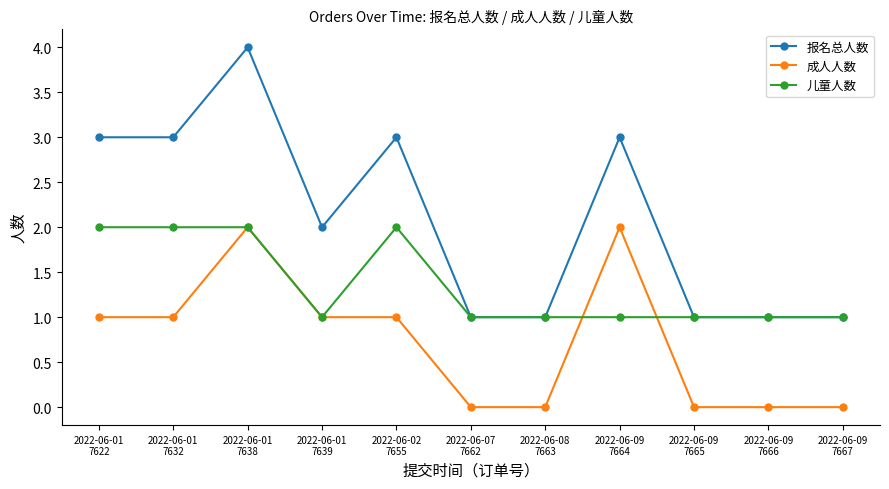

How many values in the 报名总人数 series are below 2?

5